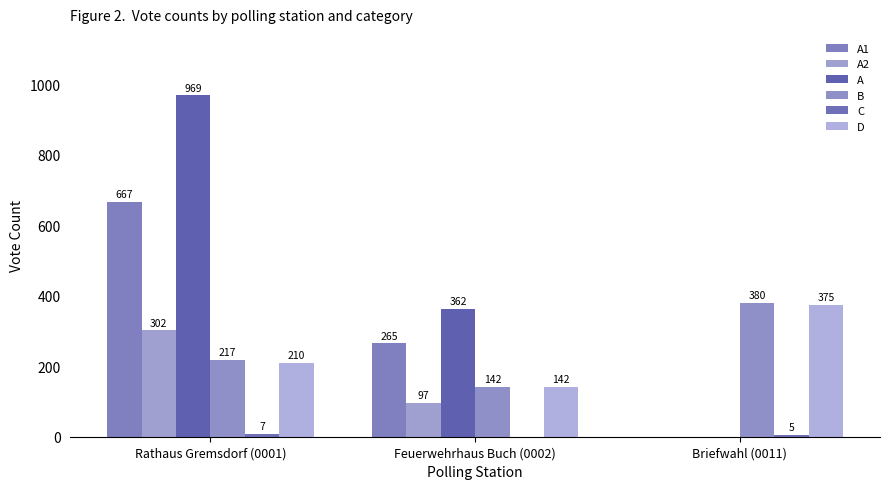

Rank the categories by A value from highest to lowest.

Rathaus Gremsdorf (0001), Feuerwehrhaus Buch (0002), Briefwahl (0011)